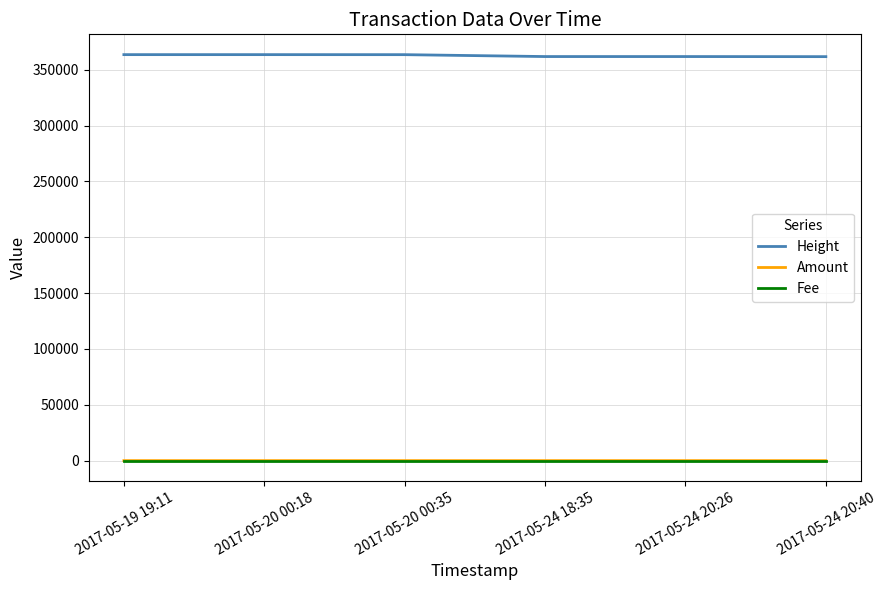

What is the total value across all series at 2017-05-24 20:26?

361841